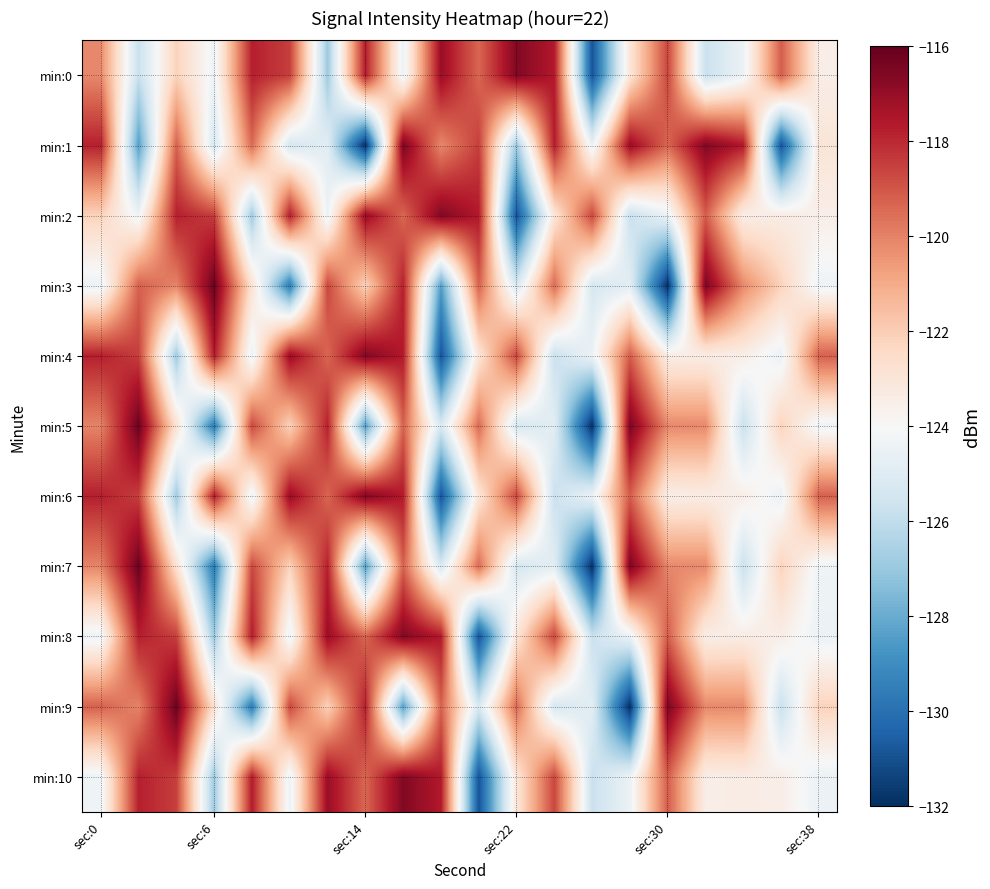

What is the maximum value shown in the chart?

-116.1